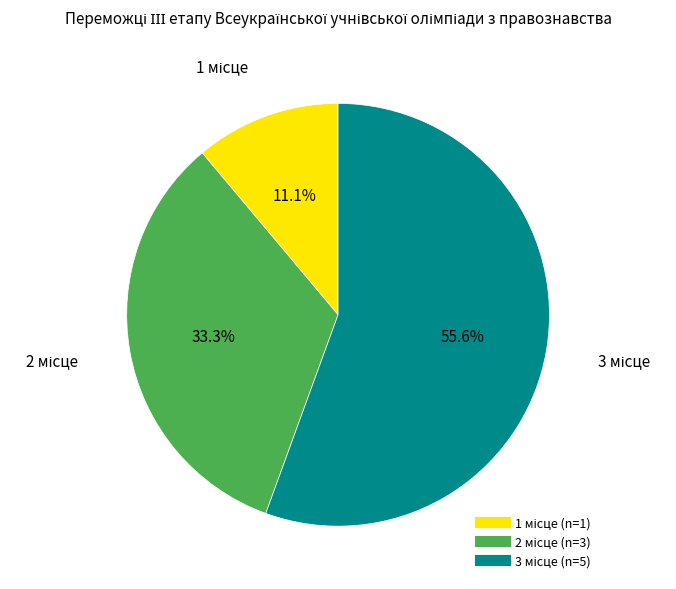

Is there any slice that represents more than half of the pie?

Yes